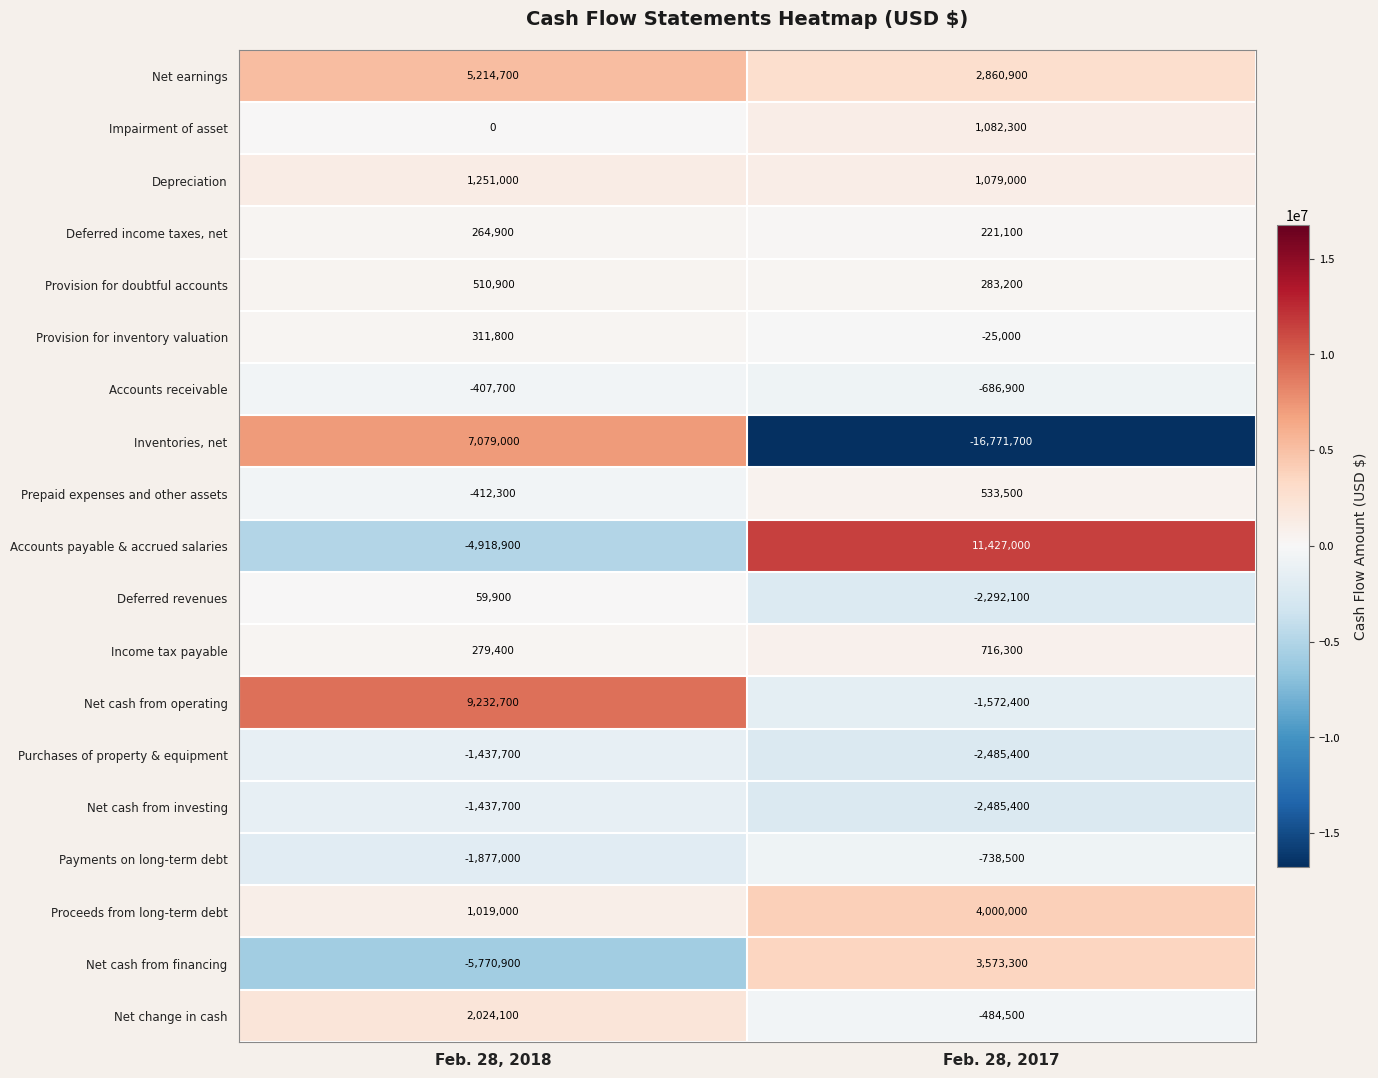

At which category does the chart reach its peak across all series?

Feb. 28, 2017